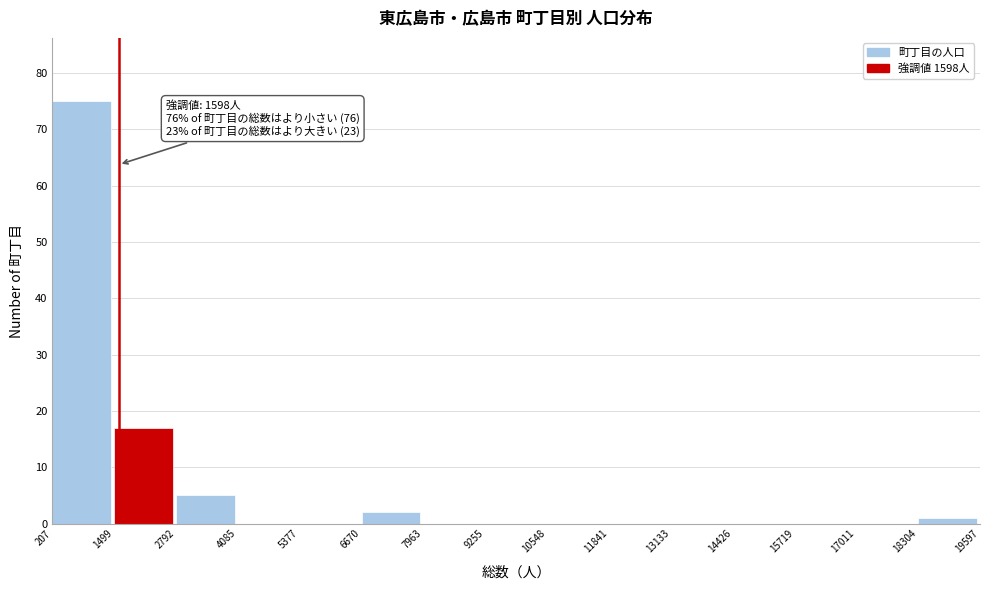

Which range on the x-axis has the tallest bar?

207 to 1499